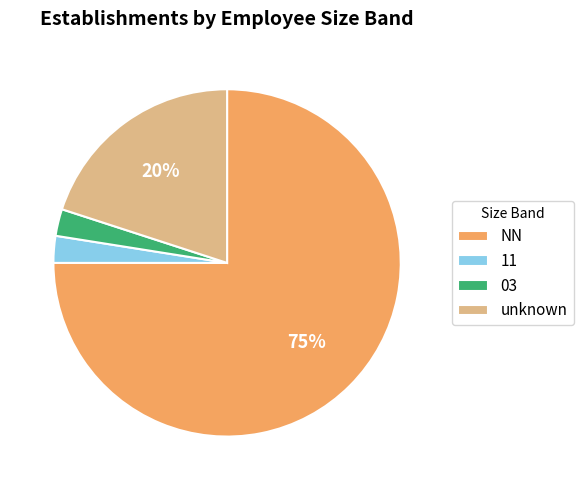

Which category has the biggest portion of the pie?

NN